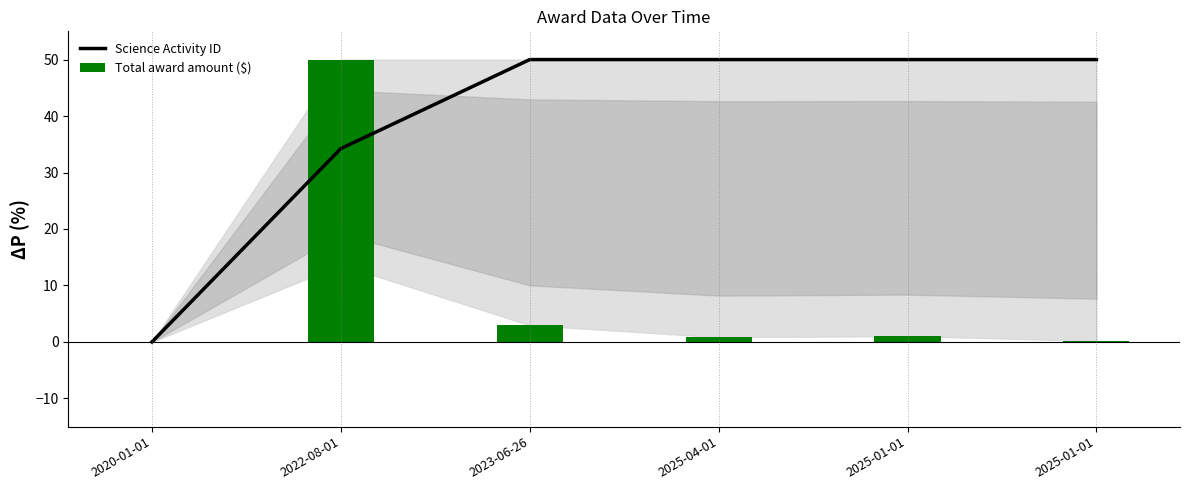

What is the difference between the highest and lowest values at 2025-01-01?

49.0